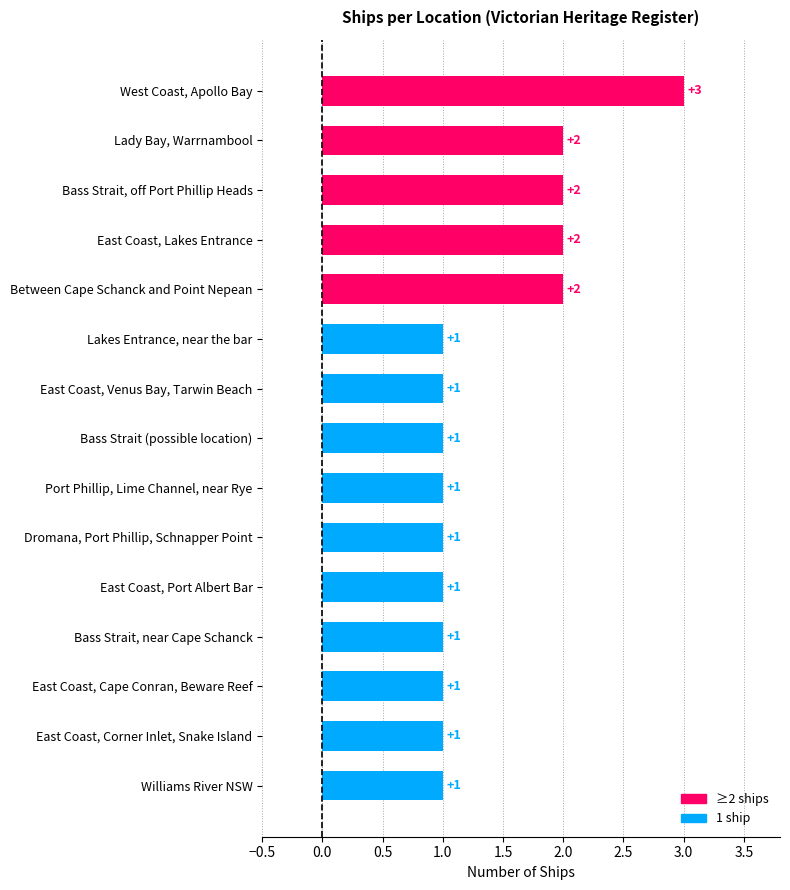

Which category has the highest value across all series?

West Coast, Apollo Bay